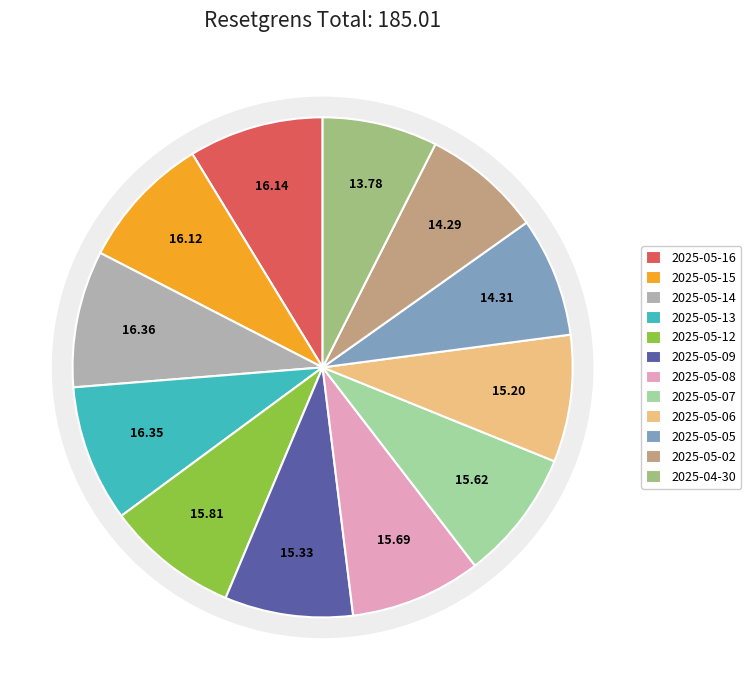

Rank the categories by value from highest to lowest.

2025-05-14, 2025-05-13, 2025-05-16, 2025-05-15, 2025-05-12, 2025-05-08, 2025-05-07, 2025-05-09, 2025-05-06, 2025-05-05, 2025-05-02, 2025-04-30